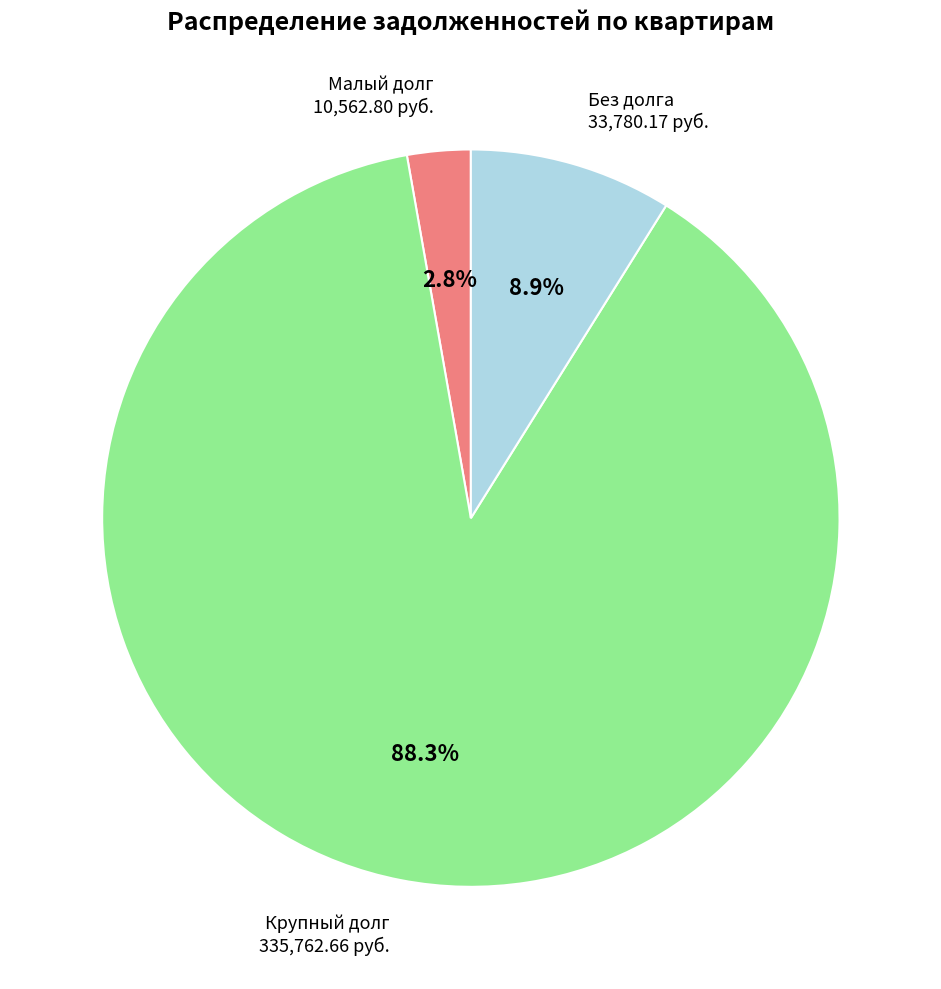

Is there any slice that represents more than half of the pie?

Yes